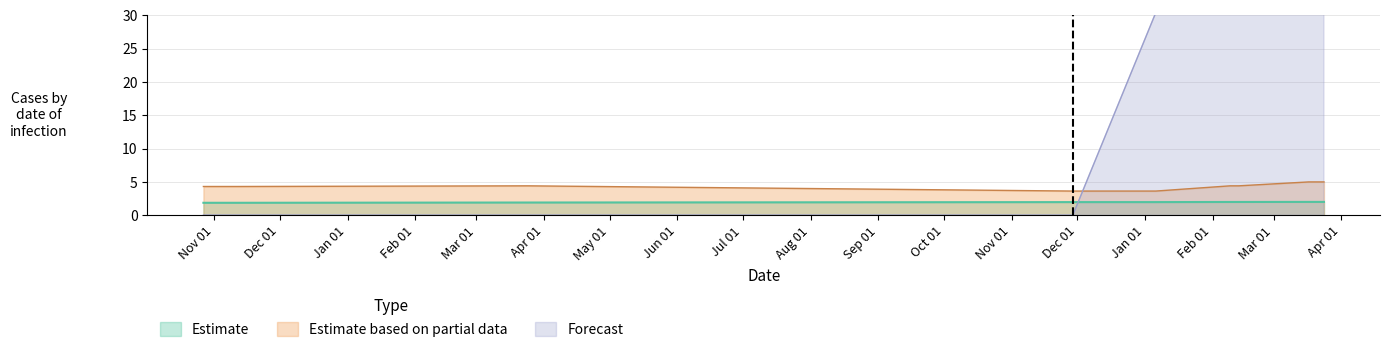

Which series has the largest total across all categories?

Estimate based on partial data